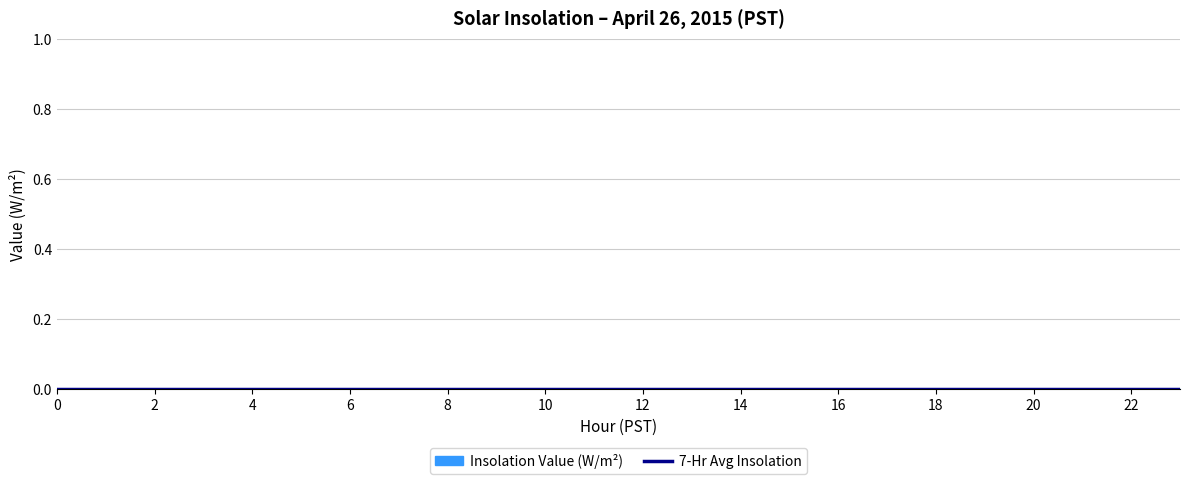

Which label corresponds to the largest value in the chart?

19